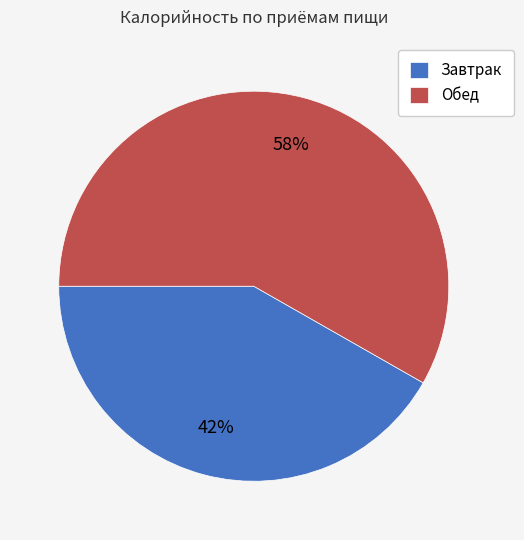

Which has a higher value, Завтрак or Обед?

Обед